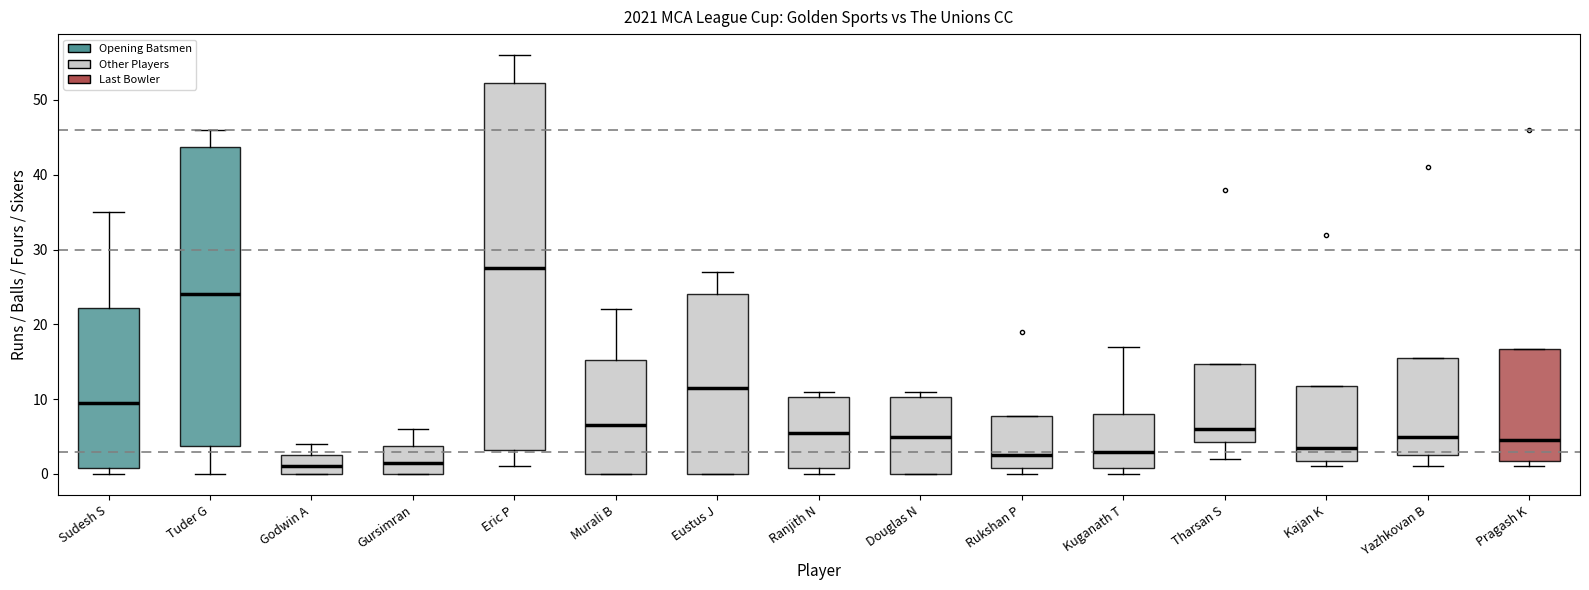

Comparing the boxes themselves (not the whiskers), which one is the tallest?

Eric P